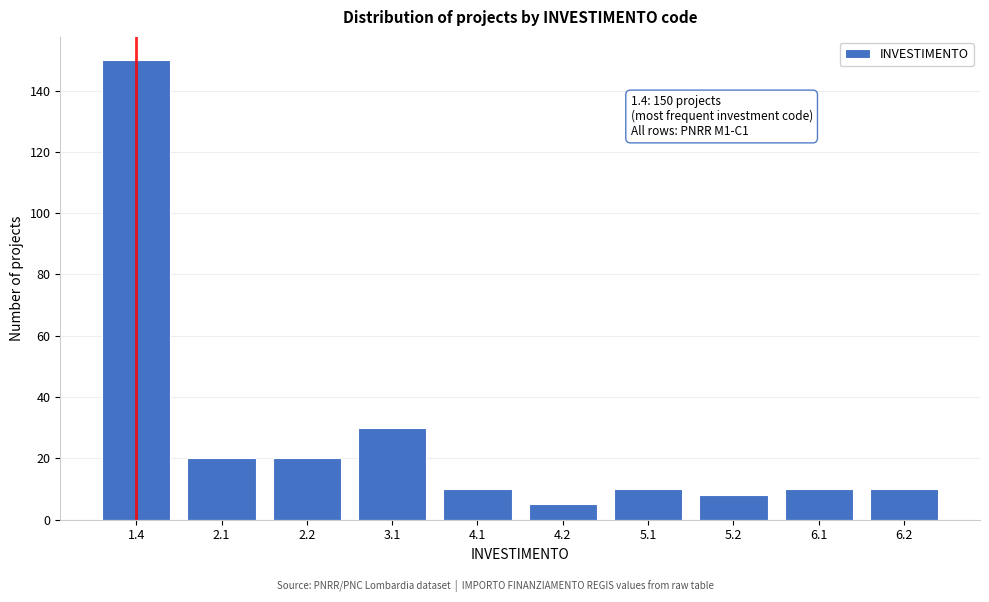

Reading left to right, list all the values displayed in this chart.

1.4=150	2.1=20	2.2=20	3.1=30	4.1=10	4.2=5	5.1=10	5.2=8	6.1=10	6.2=10